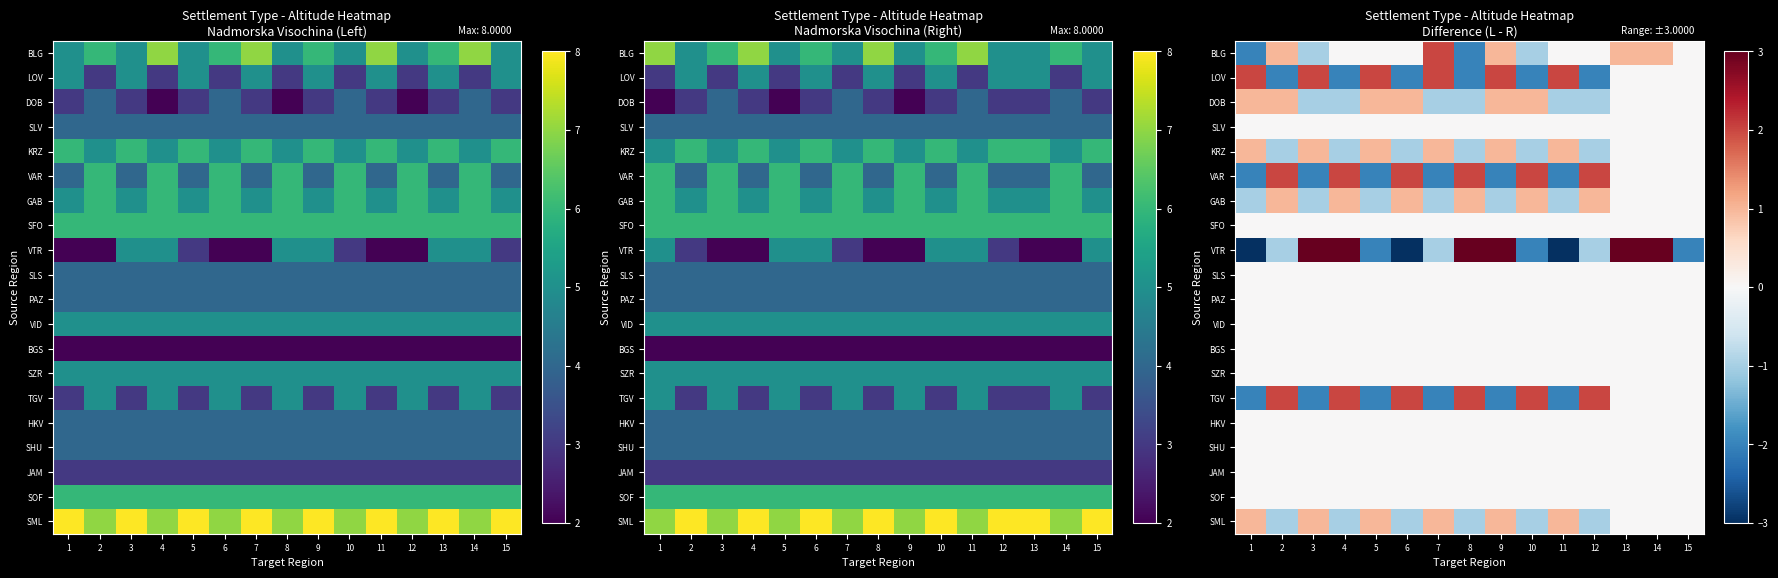

The value of SLS at 11 is 0. True or false?

True